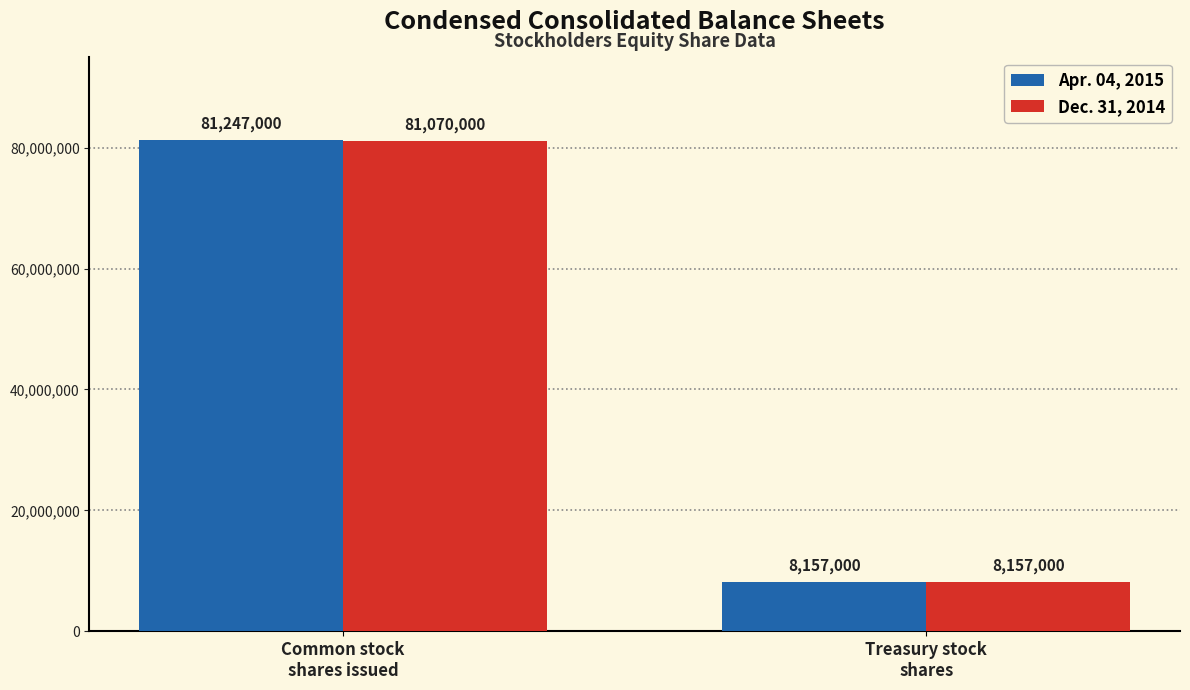

What is the label of the 2nd bar from the left?

Treasury stock
shares